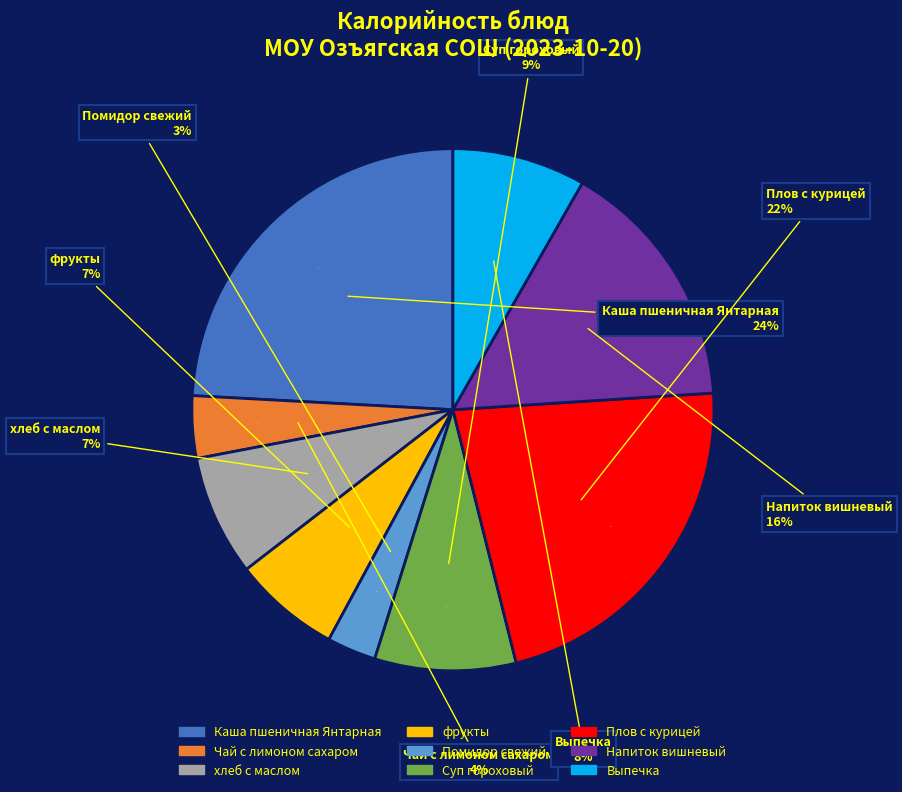

How much of the chart is everything except Чай с лимоном сахаром?

96.1%